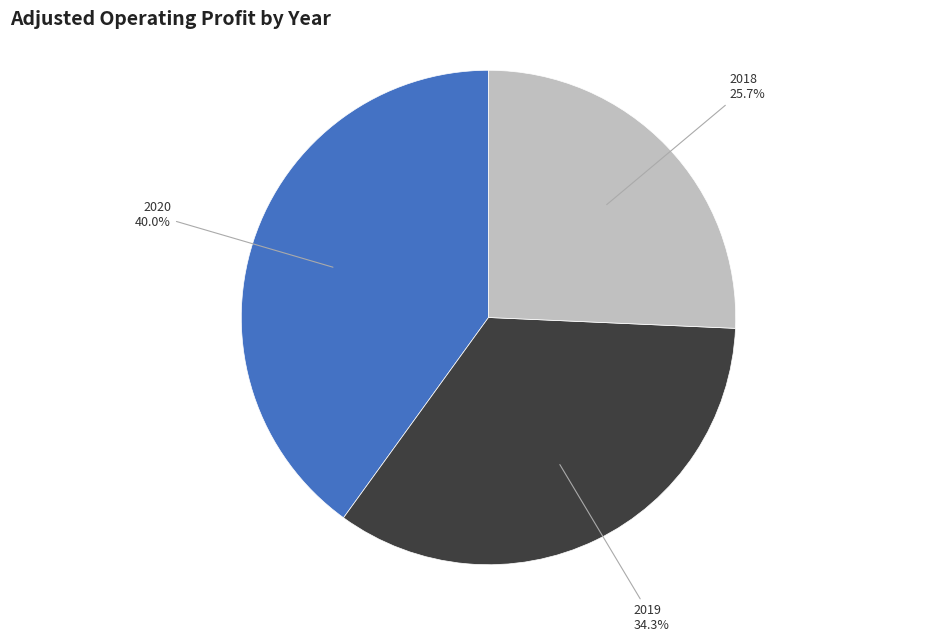

Approximately how many times larger is the value at 2018 compared to 2020?

0.6